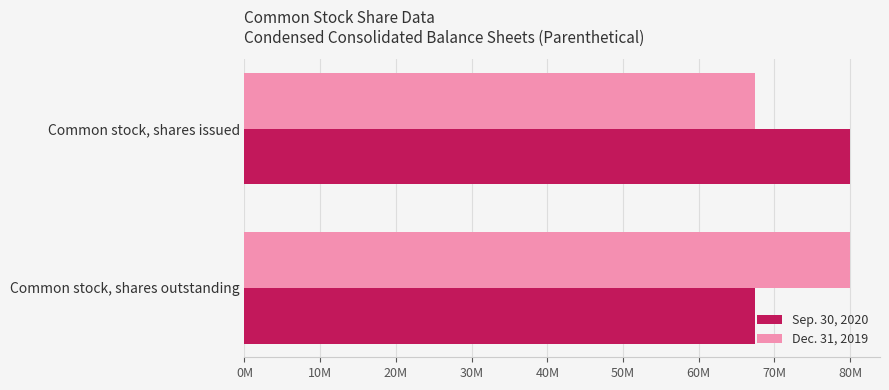

Where is Sep. 30, 2020 nearest to the value 73708618?

Common stock, shares outstanding